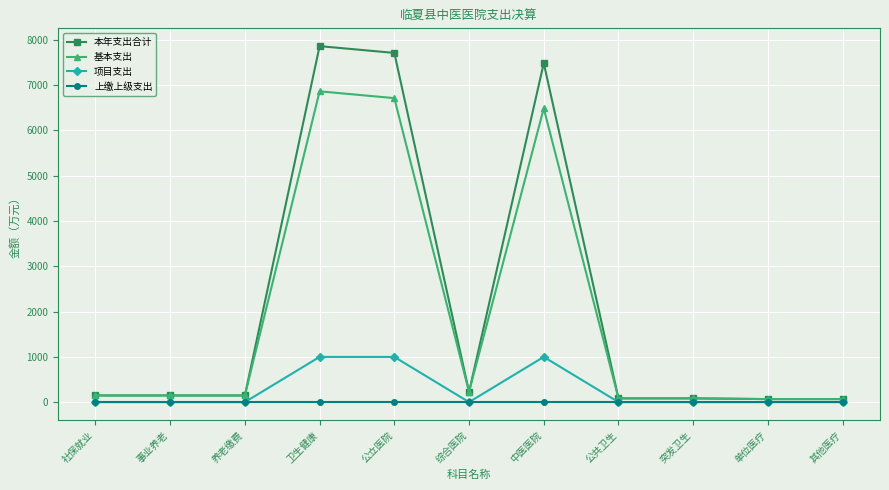

How many data points in 本年支出合计 are above 147?

7